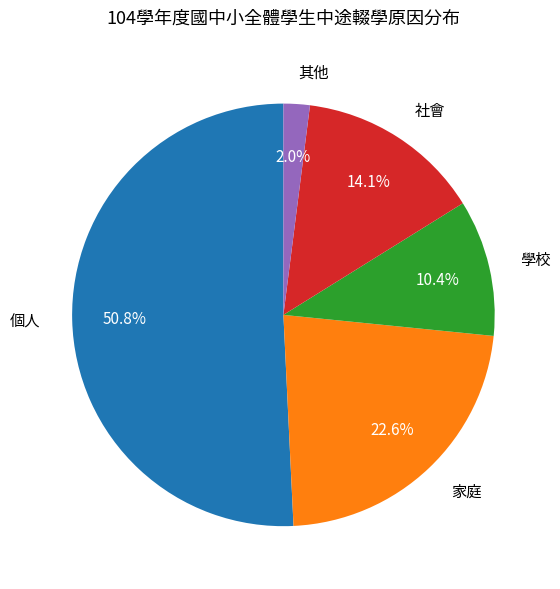

Is 其他 the majority of the pie?

No